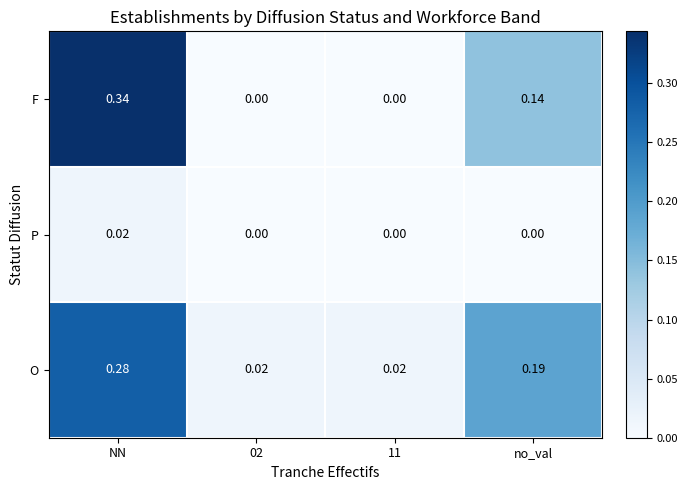

Which series has the widest spread of values?

F